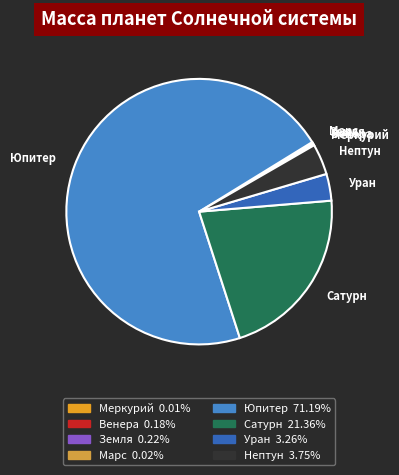

Is there any slice that represents more than half of the pie?

Yes